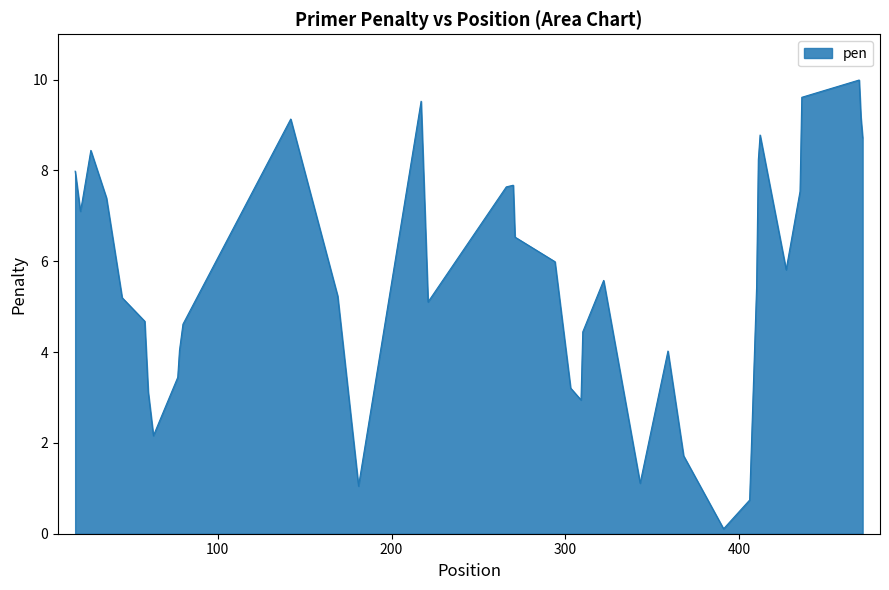

What is the maximum value shown in the chart?

10.0